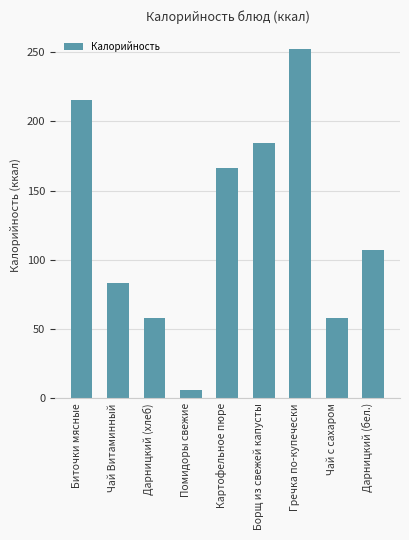

What is the ratio of the value at Биточки мясные to the value at Чай Витаминный?

2.6